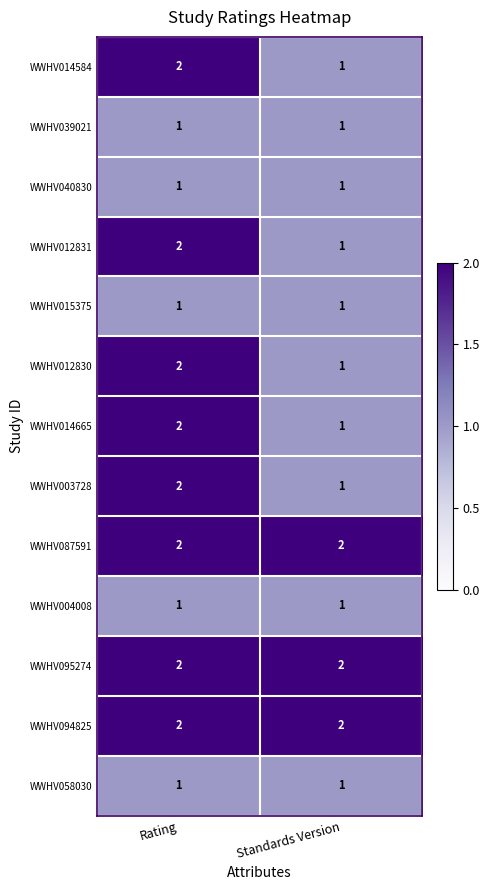

Reading left to right, extract all data points from this chart.

WWHV014584: Rating=2	Standards Version=1
WWHV039021: Rating=1	Standards Version=1
WWHV040830: Rating=1	Standards Version=1
WWHV012831: Rating=2	Standards Version=1
WWHV015375: Rating=1	Standards Version=1
WWHV012830: Rating=2	Standards Version=1
WWHV014665: Rating=2	Standards Version=1
WWHV003728: Rating=2	Standards Version=1
WWHV087591: Rating=2	Standards Version=2
WWHV004008: Rating=1	Standards Version=1
WWHV095274: Rating=2	Standards Version=2
WWHV094825: Rating=2	Standards Version=2
WWHV058030: Rating=1	Standards Version=1